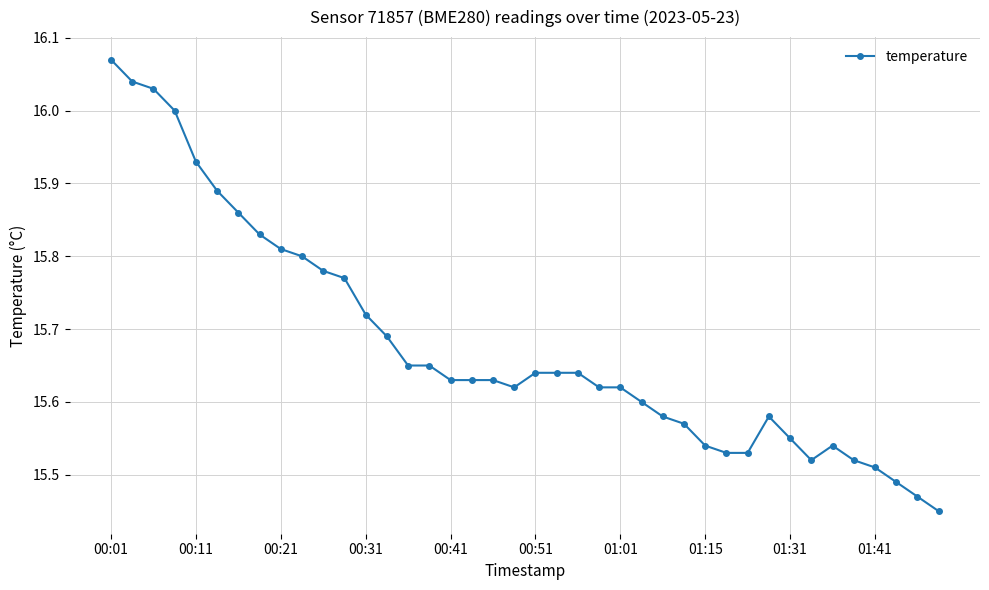

True or false: there are more than 1 points higher than both neighbors.

True